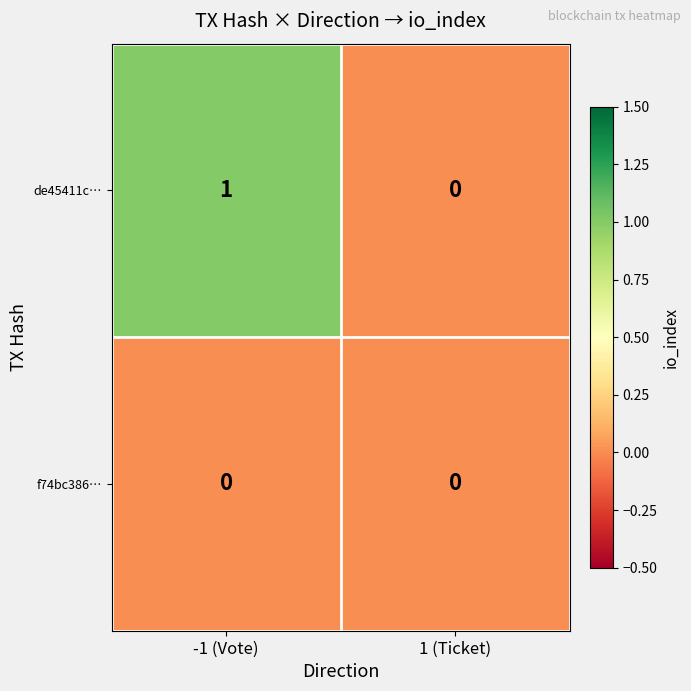

Reading left to right, transcribe all the data shown in this chart.

de45411c…: -1 (Vote)=1	1 (Ticket)=0
f74bc386…: -1 (Vote)=0	1 (Ticket)=0